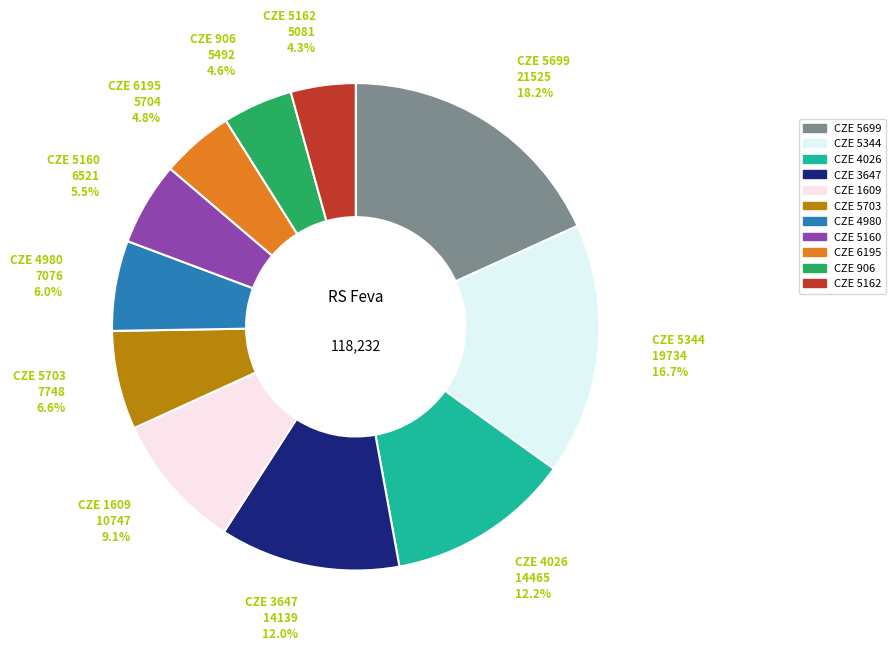

Approximately how many times larger is the value at CZE 5699 compared to CZE 4980?

3.0